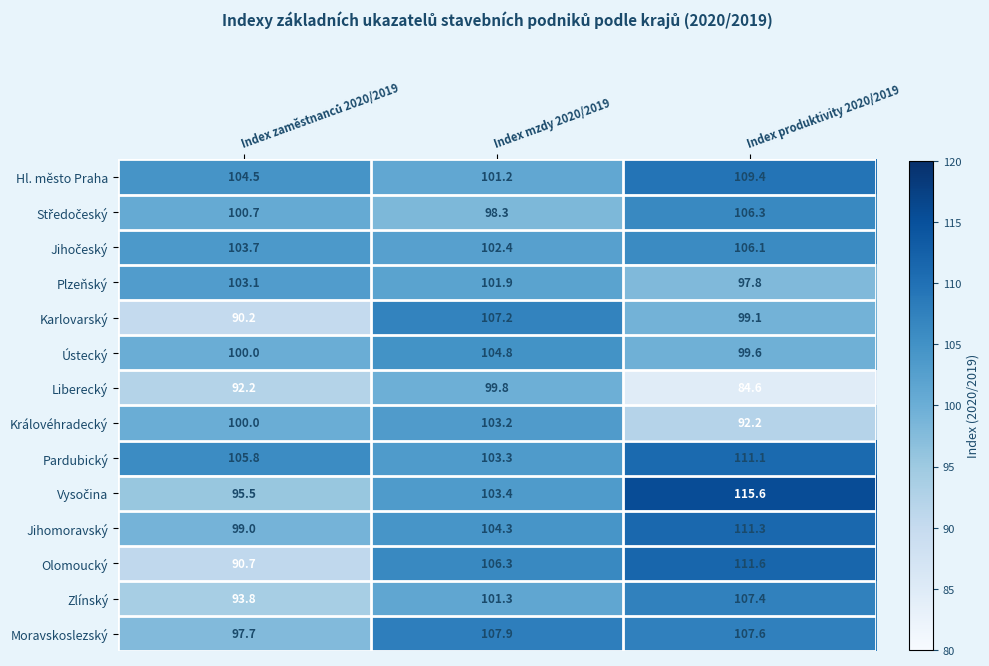

Between Index mzdy 2020/2019 and Index produktivity 2020/2019, which series saw the biggest shift?

Liberecký